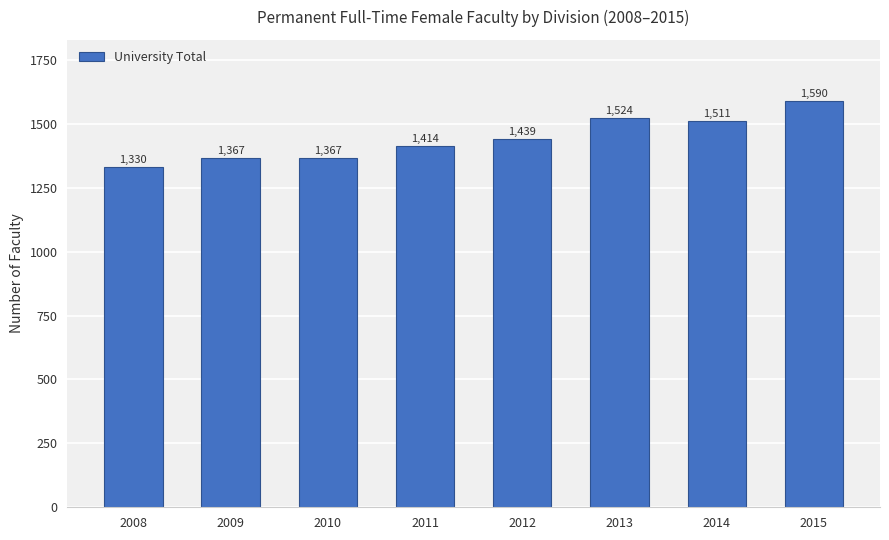

Read the value at 2009, to the nearest 50.

1350